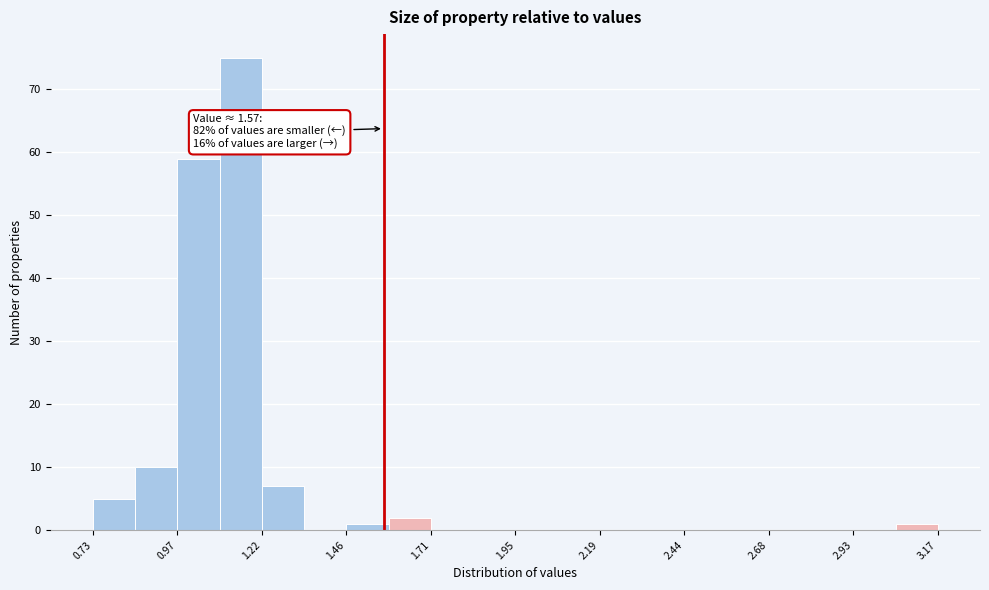

Read against the x-axis, roughly where is the centre of the tallest bar?

1.15